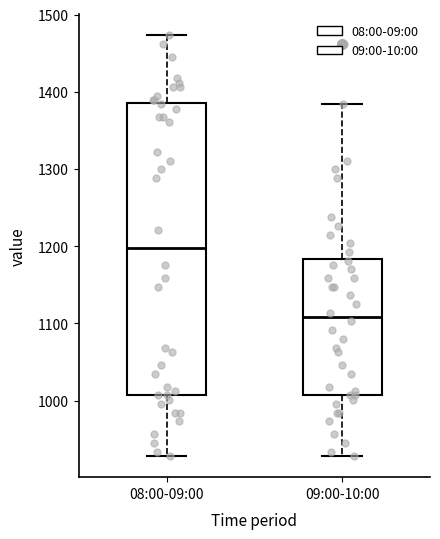

Which box's median line is the lowest?

09:00-10:00